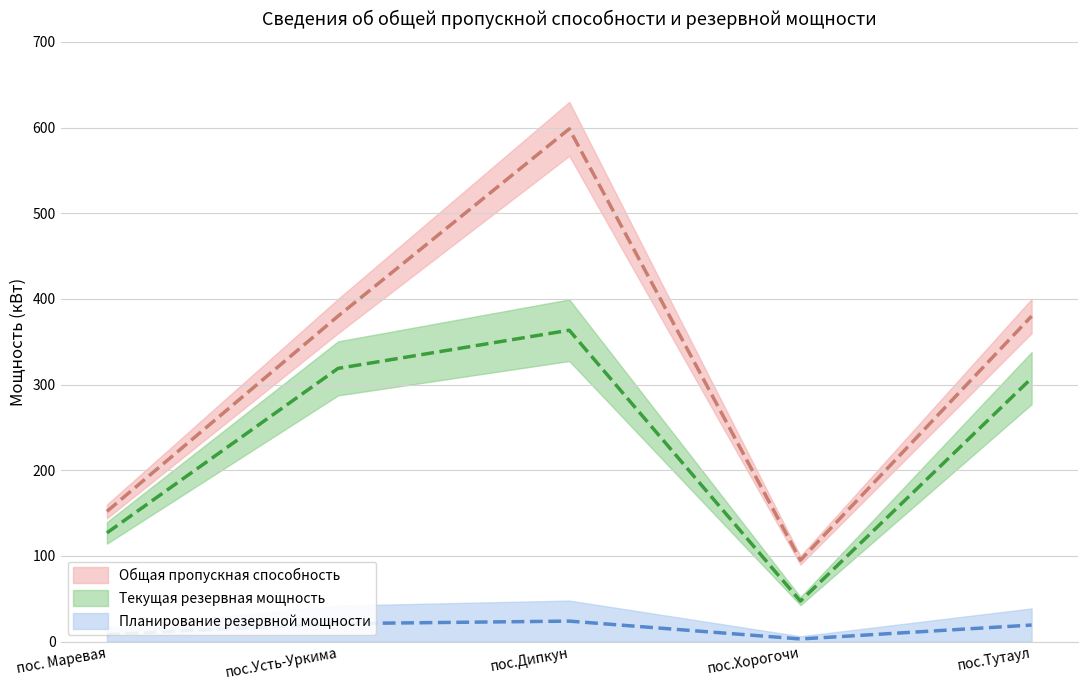

What is the difference between the maximum and minimum values in the Текущая резервная мощность series?

316.2